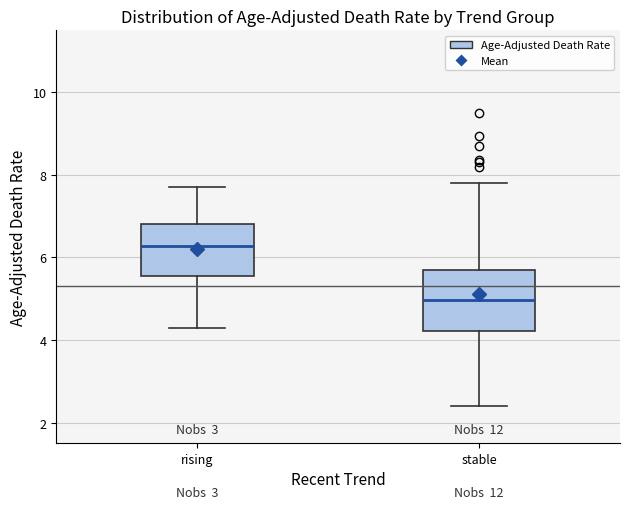

Reading left to right, read every box against the y-axis: the position of its median line, the range the box covers, and the ends of its whiskers. The values are not printed on the chart, so give them approximately, as read against the axis.

rising: median 6.2, box 5.6 to 6.8, whiskers 4.4 to 7.8
stable: median 5.0, box 4.2 to 5.6, whiskers 2.4 to 7.8